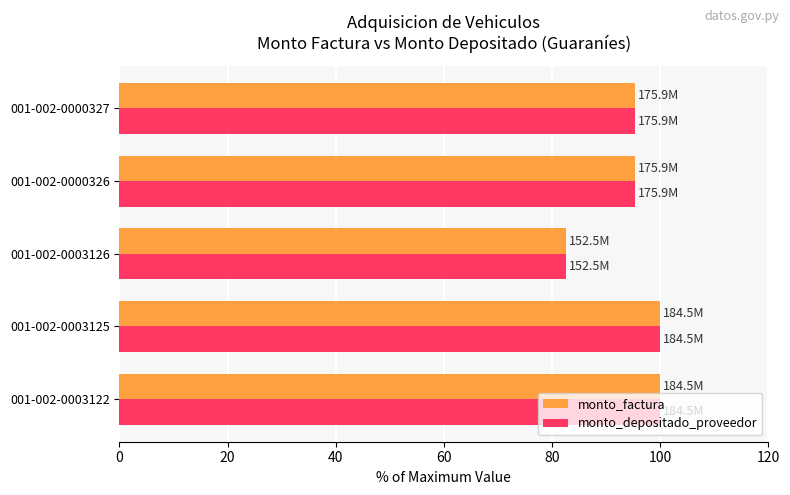

What is the difference between the second highest and minimum values in the monto_factura series?

17.3